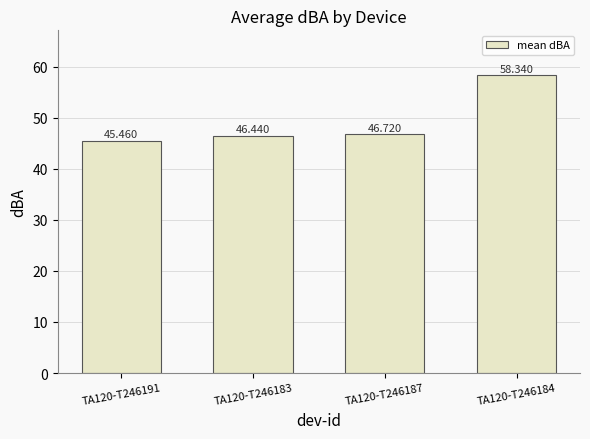

What is the sum of all values?

197.0